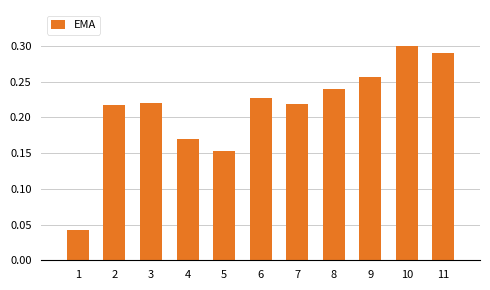

The value at 10 is 0.1. True or false?

False